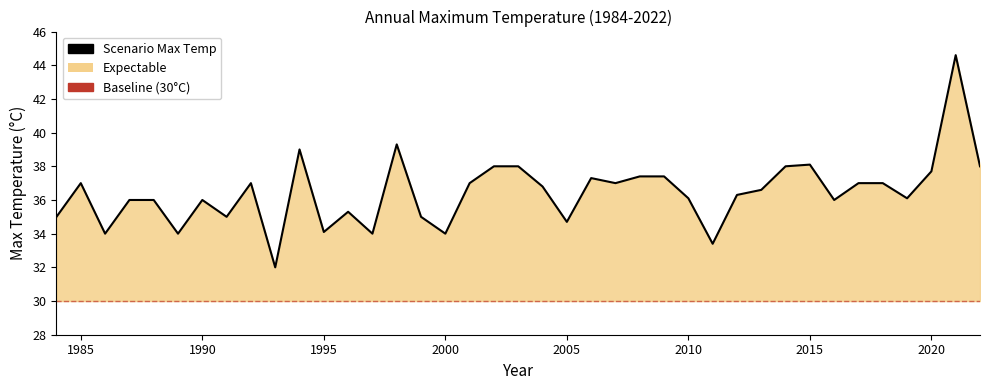

What is the minimum value shown in the chart?

32.0